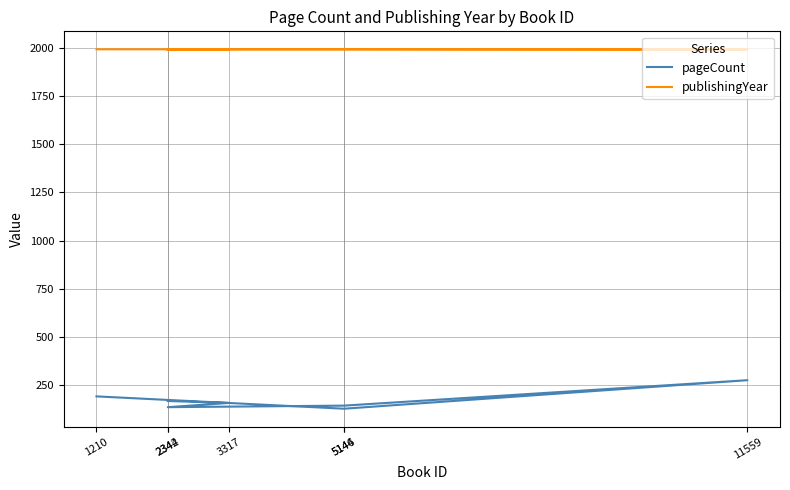

Reading left to right, list all the values displayed in this chart.

pageCount: 2342=168	3317=158	2344=136	5144=144	11559=276	5146=128	1210=192
publishingYear: 2342=1992	3317=1993	2344=1993	5144=1993	11559=1992	5146=1993	1210=1993